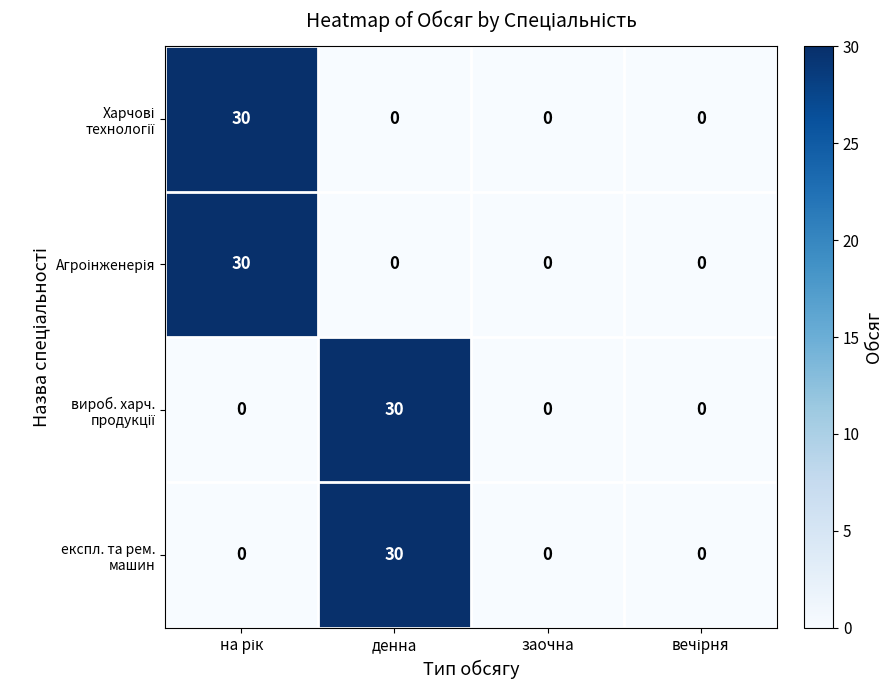

What is the spread (max minus min) of values at денна?

30